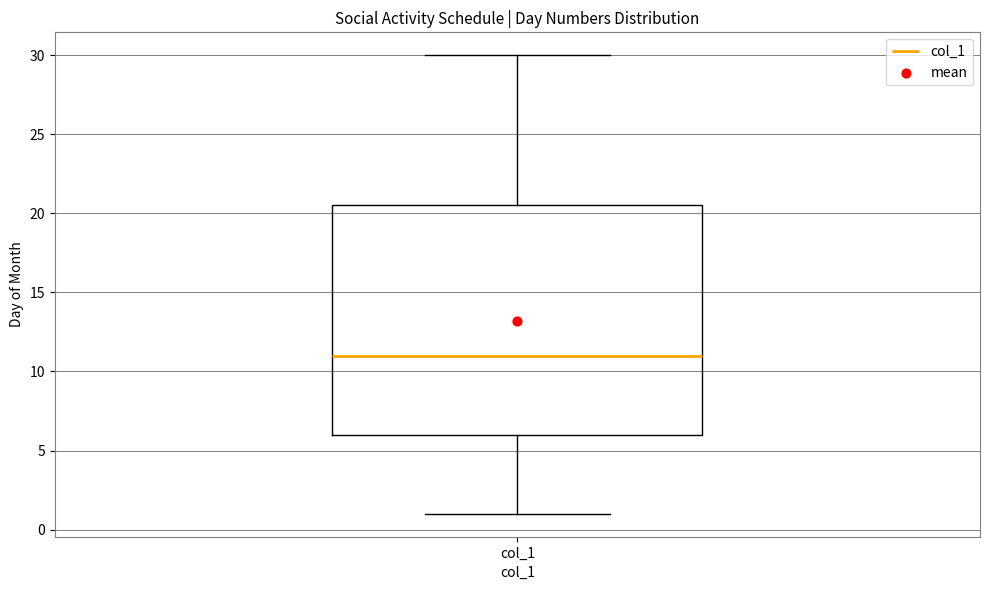

Transcribe this box plot: give where the median line is, the range the box spans, and where the two whiskers end, as read against the y-axis. The values are not printed on the chart, so give them approximately, as read against the axis.

median 11.0, box 6.0 to 20.5, whiskers 1.0 to 30.0